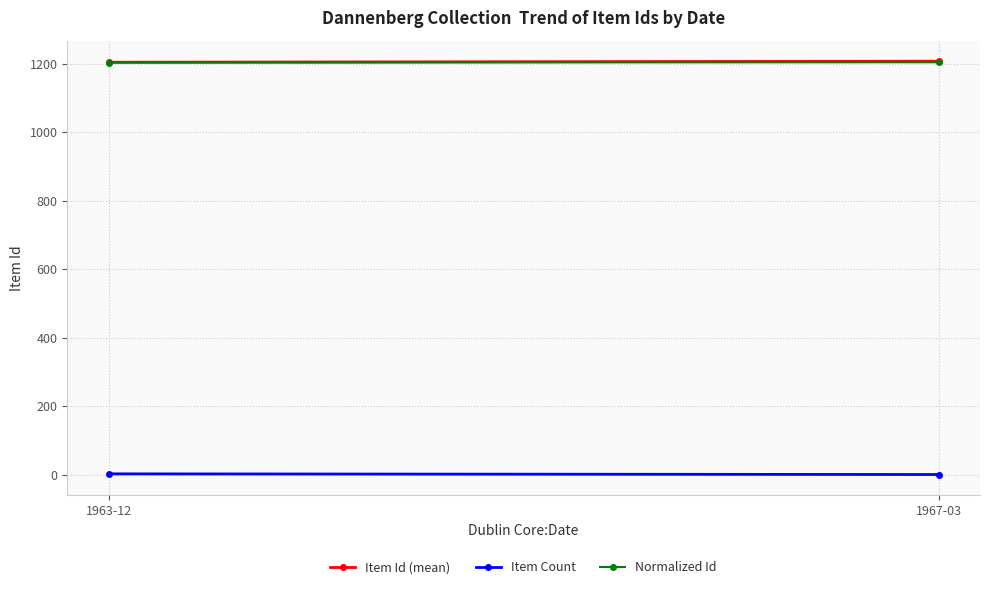

What is the average value of the Item Count series?

2